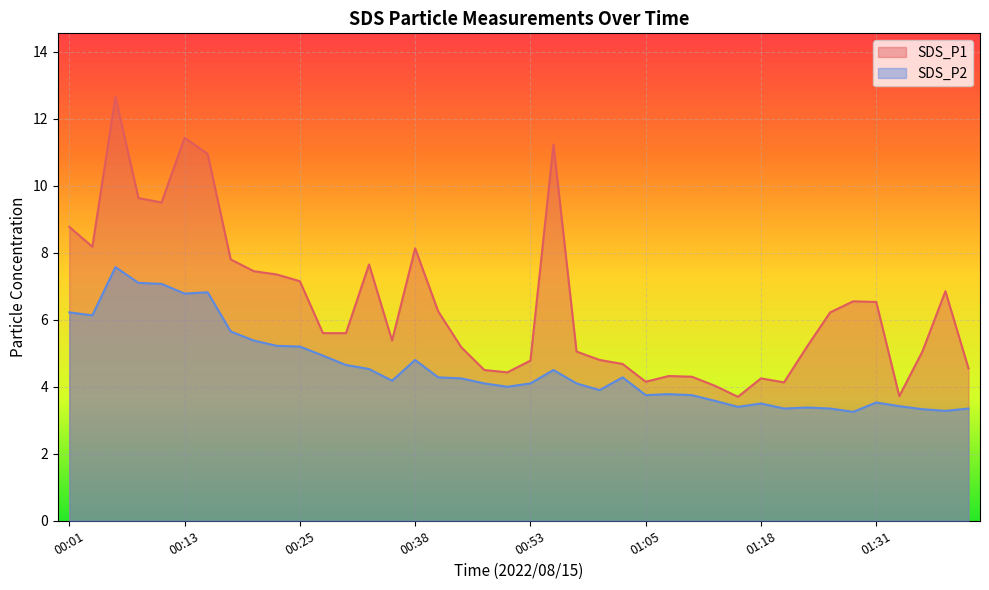

True or false: SDS_P2 has a value of 5.9 at 01:10.

False